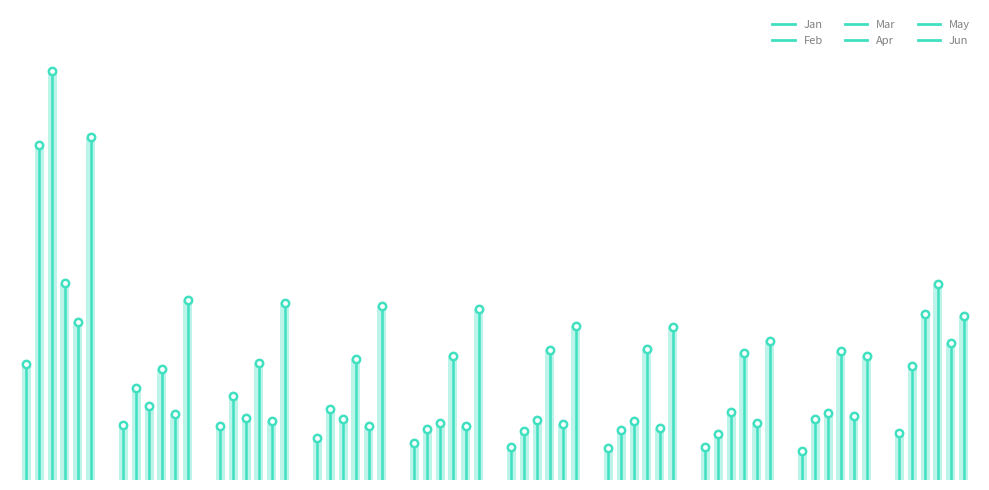

Which series has the largest total across all categories?

Mar